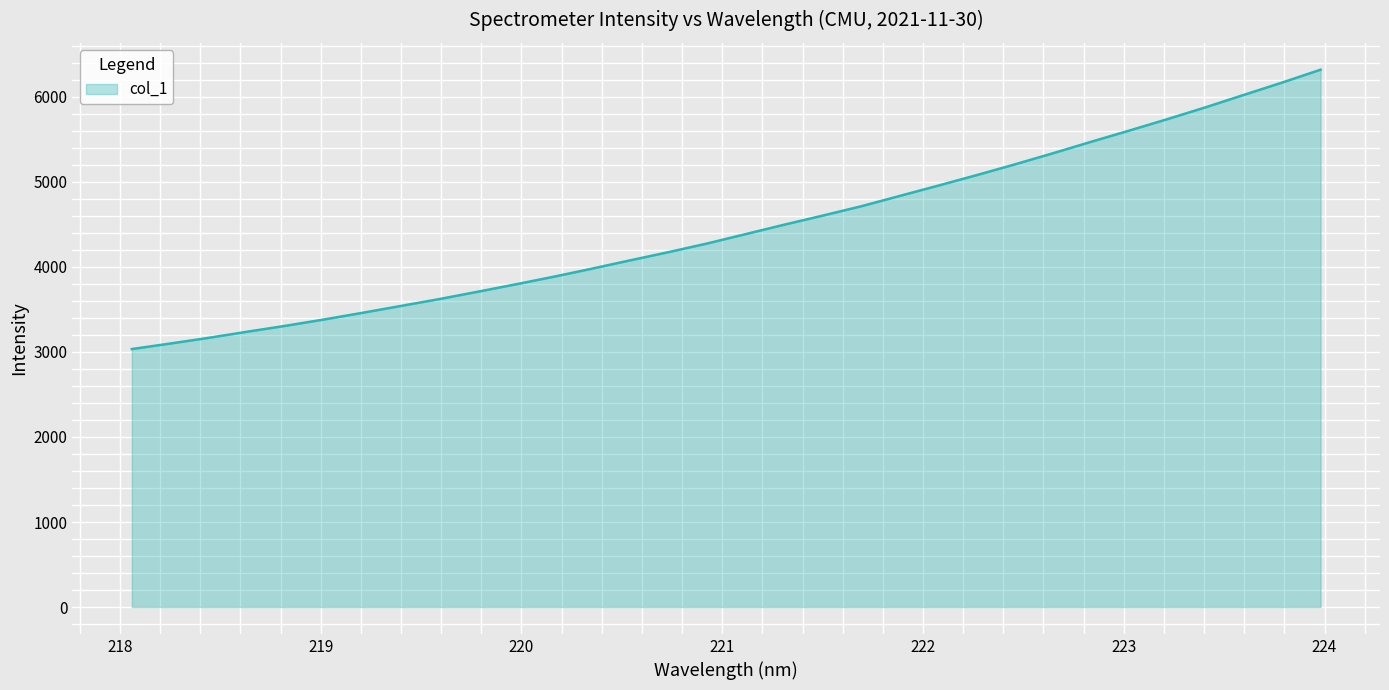

How many series are shown in this chart?

1